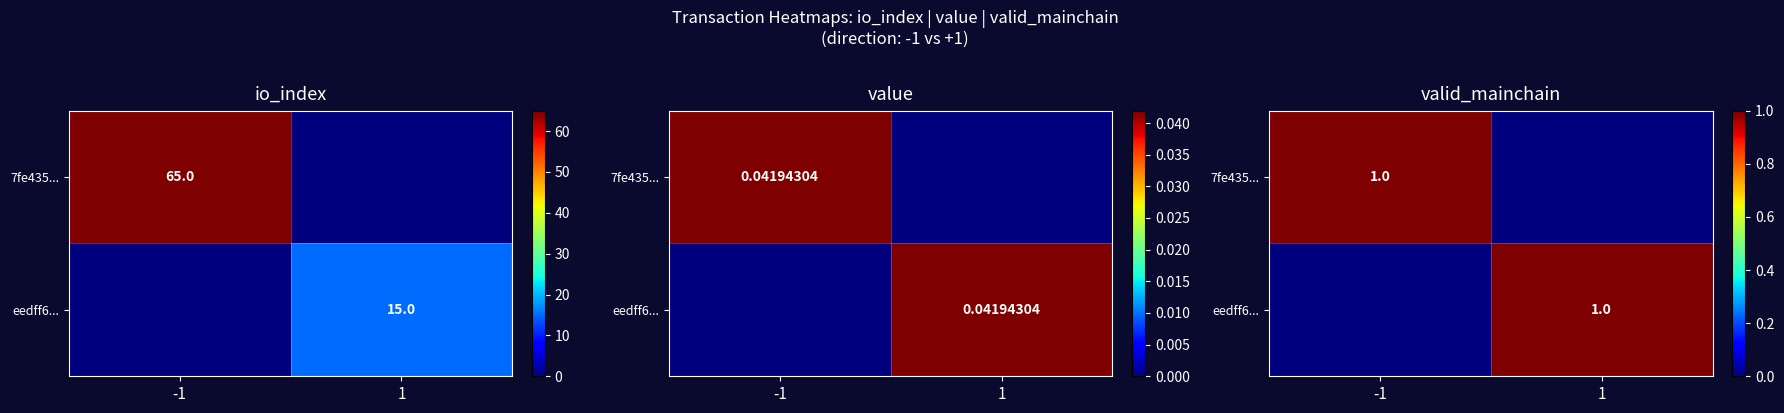

What is the difference between the highest and lowest values at -1?

1